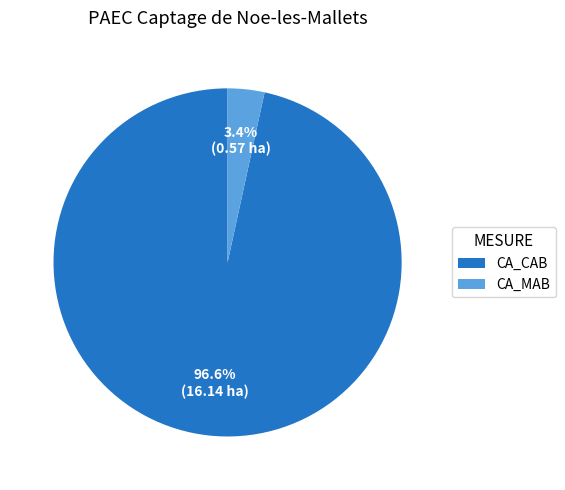

How many segments does this pie chart have?

2